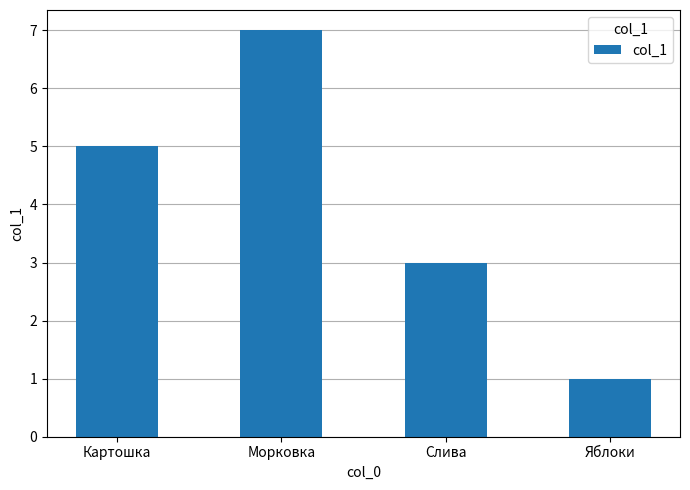

What is the sum of all values?

16